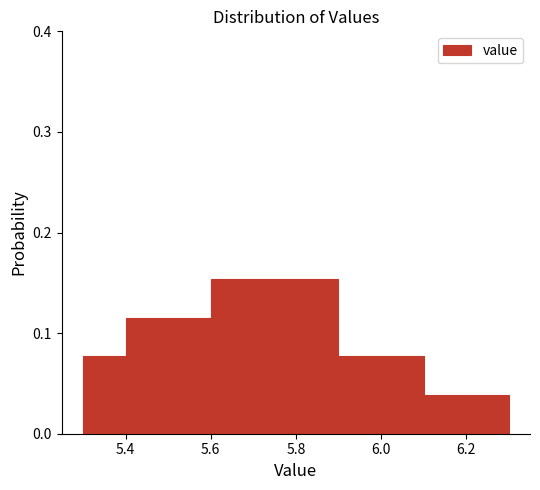

Reading left to right, transcribe this chart: for each bar, give the range it covers on the x-axis and its height. The values are not printed on the chart, so give them approximately, as read against the axis.

5.3 to 5.4: 0.08
5.4 to 5.5: 0.12
5.5 to 5.6: 0.12
5.6 to 5.7: 0.15
5.7 to 5.8: 0.15
5.8 to 5.9: 0.15
5.9 to 6.0: 0.08
6.0 to 6.1: 0.08
6.1 to 6.2: 0.04
6.2 to 6.3: 0.04